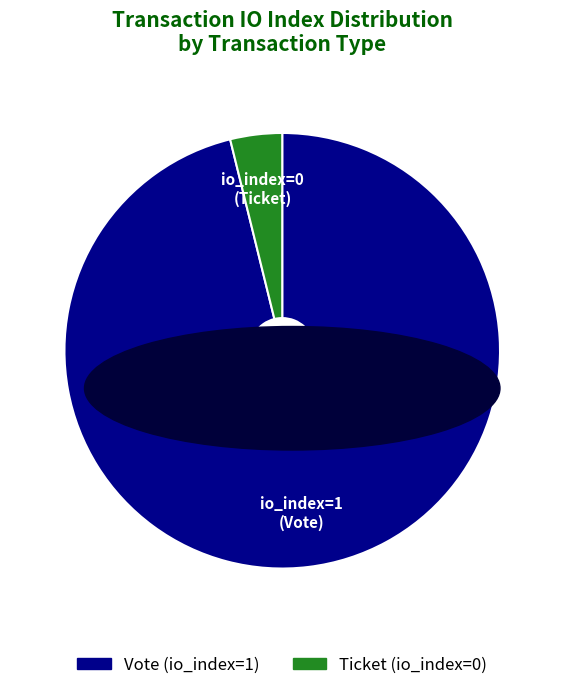

Is the sum of Vote and Ticket greater than half?

Yes